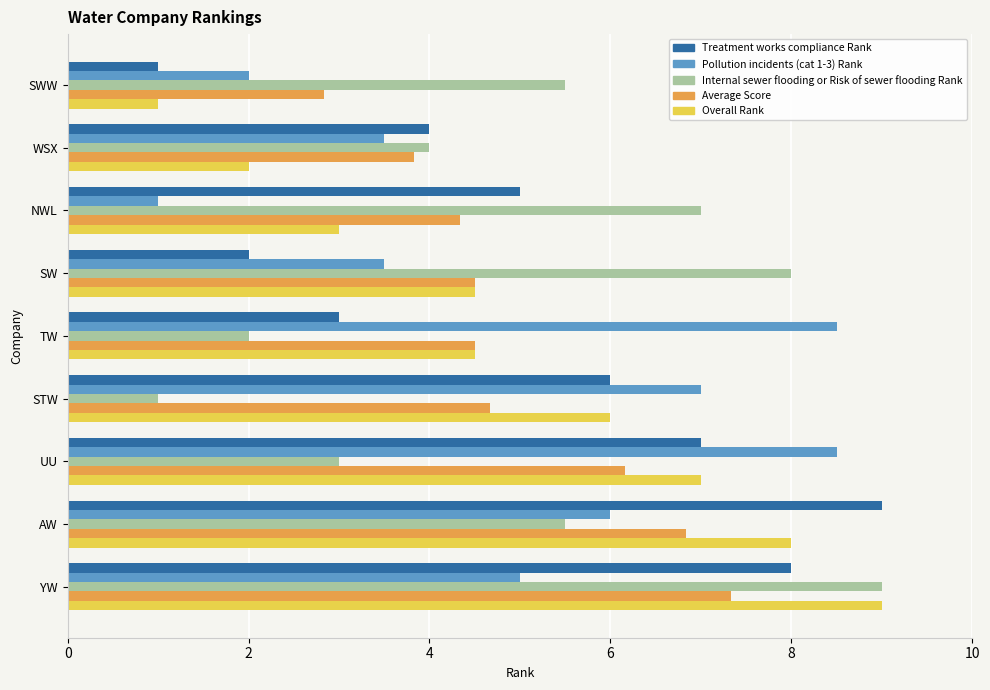

How many values in the Average Score series exceed 4?

7